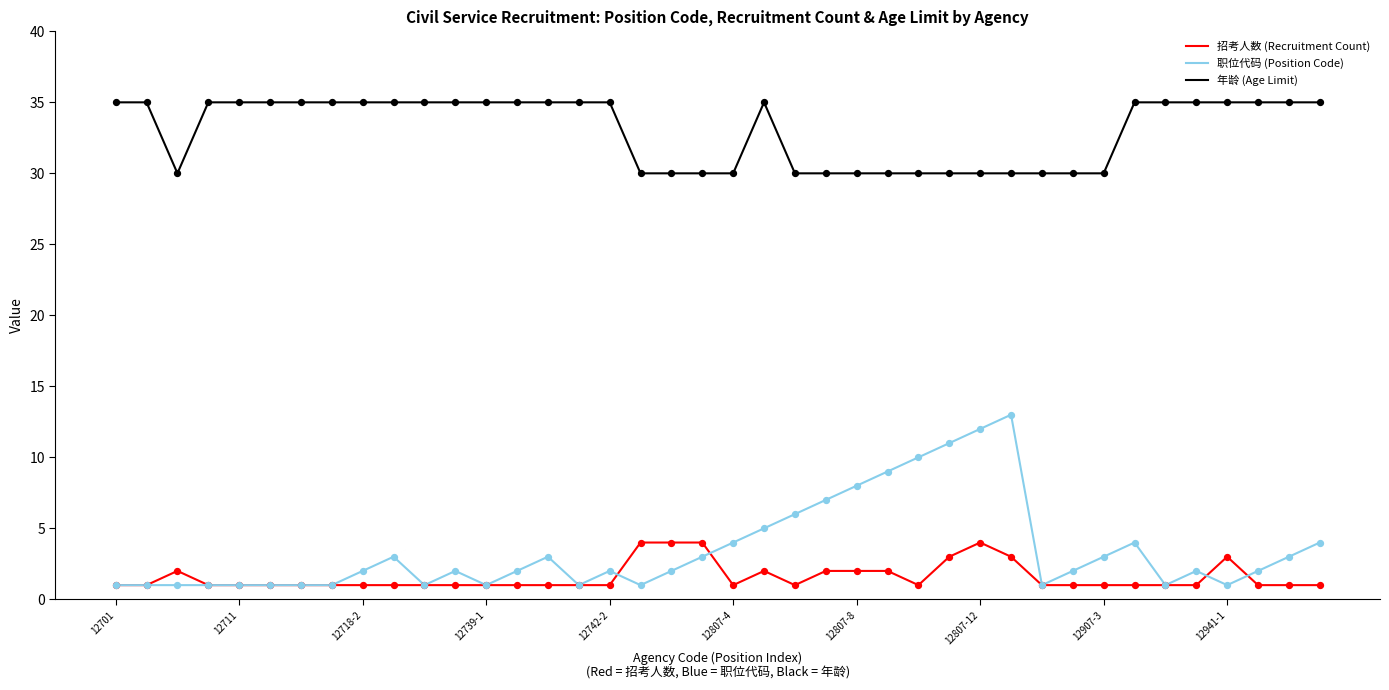

Which series has the widest spread of values?

职位代码 (Position Code)